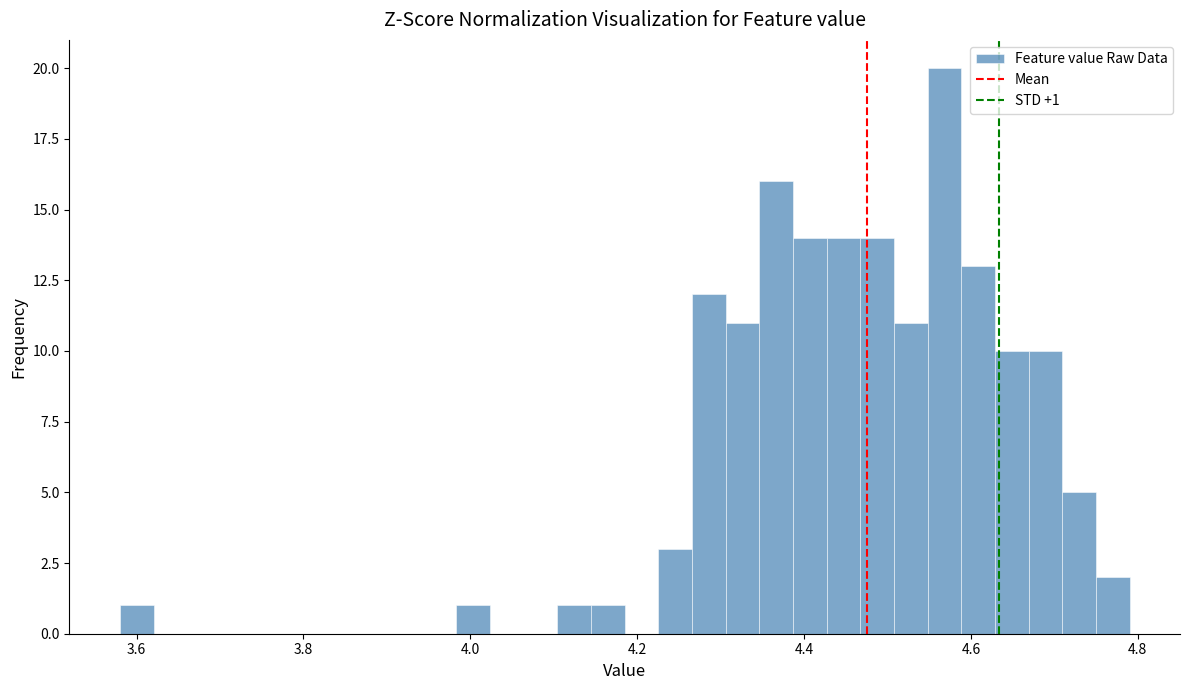

Read against the x-axis, roughly where is the centre of the tallest bar?

4.56